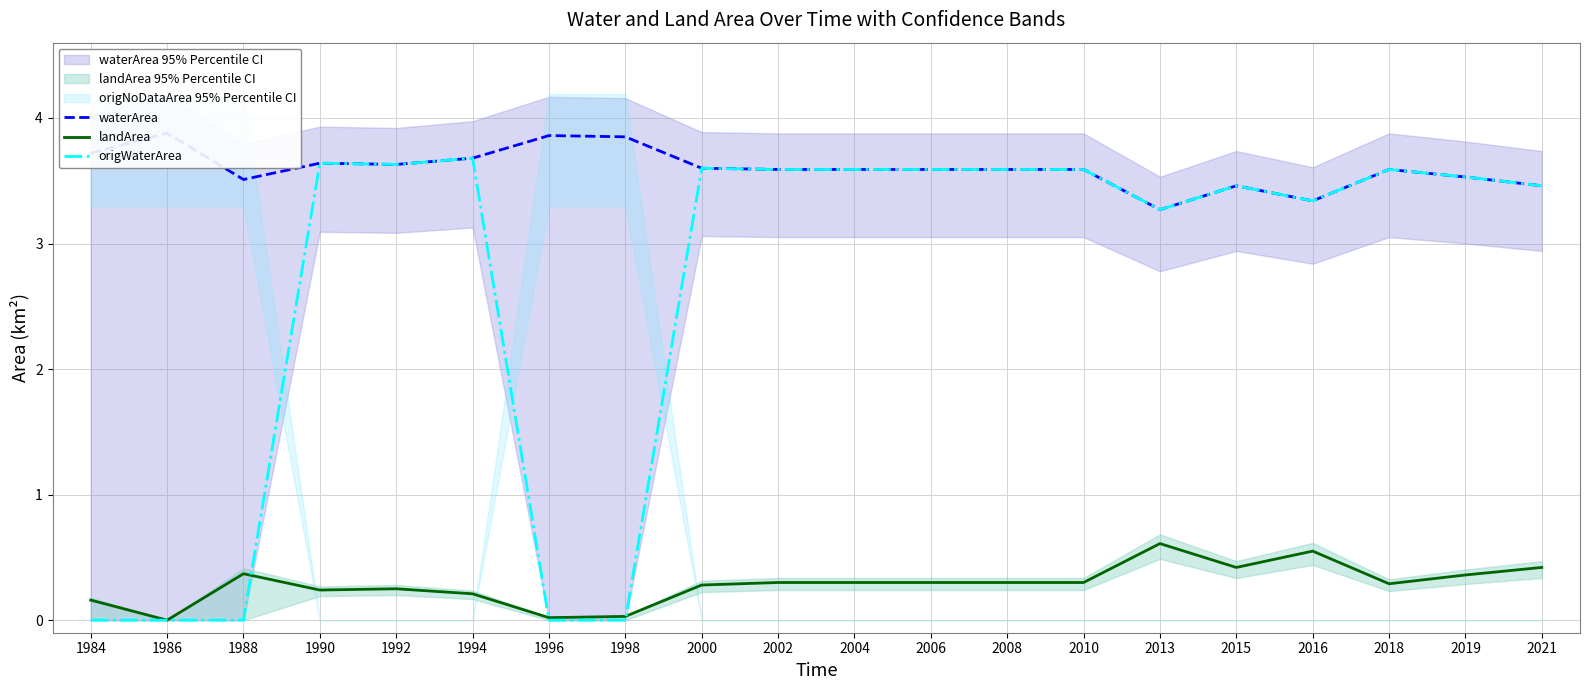

List the series in order of their peak value, highest first.

waterArea, origWaterArea, landArea